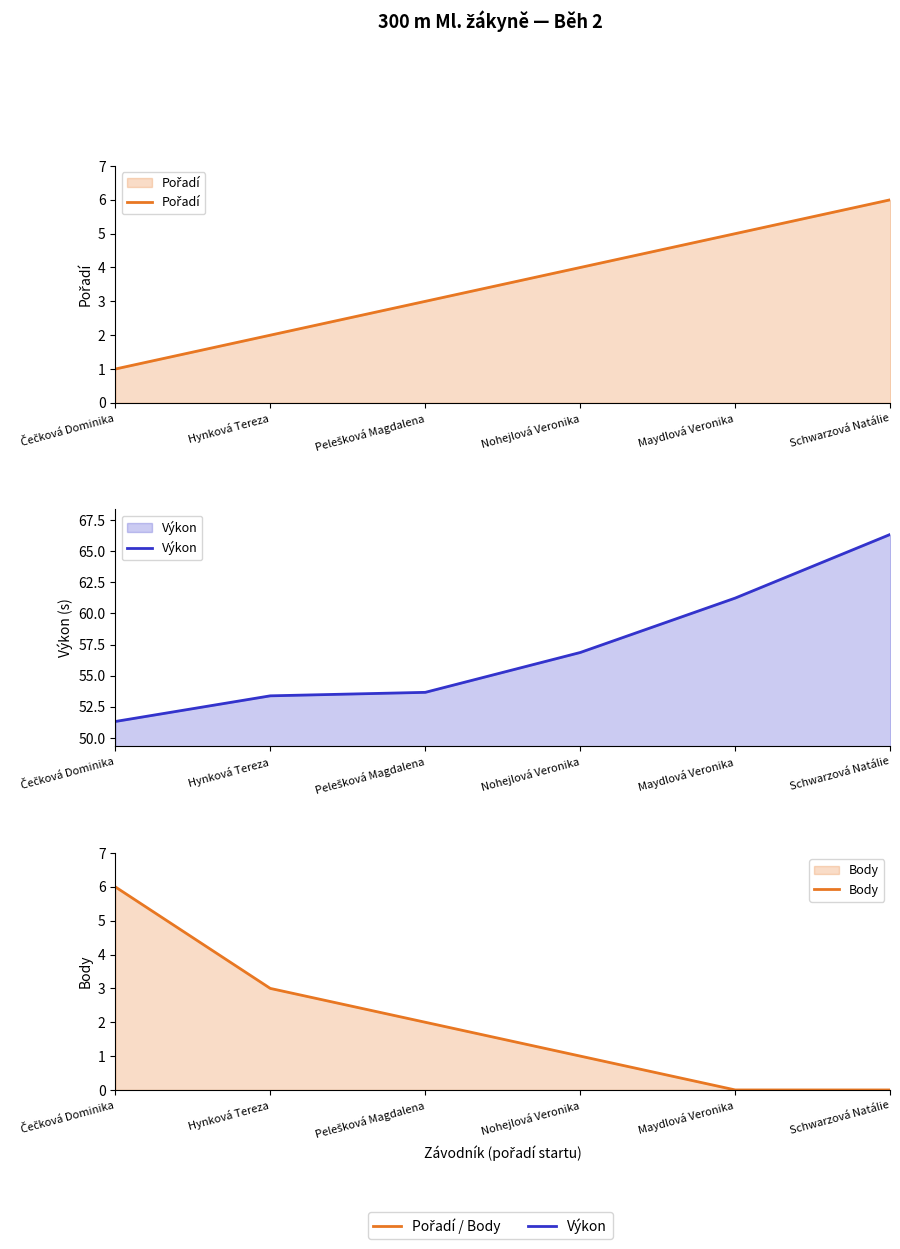

What is the difference between the maximum and minimum values in the Body series?

6.0